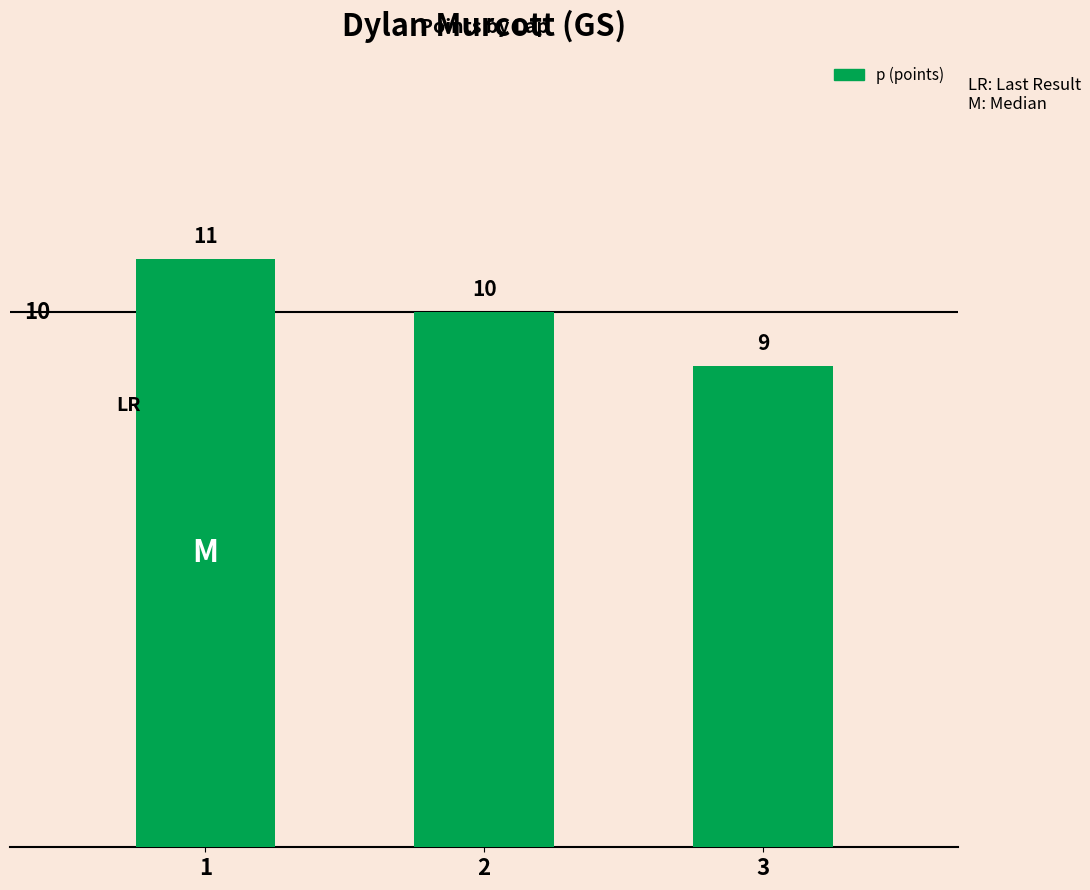

How many series are shown in this chart?

1